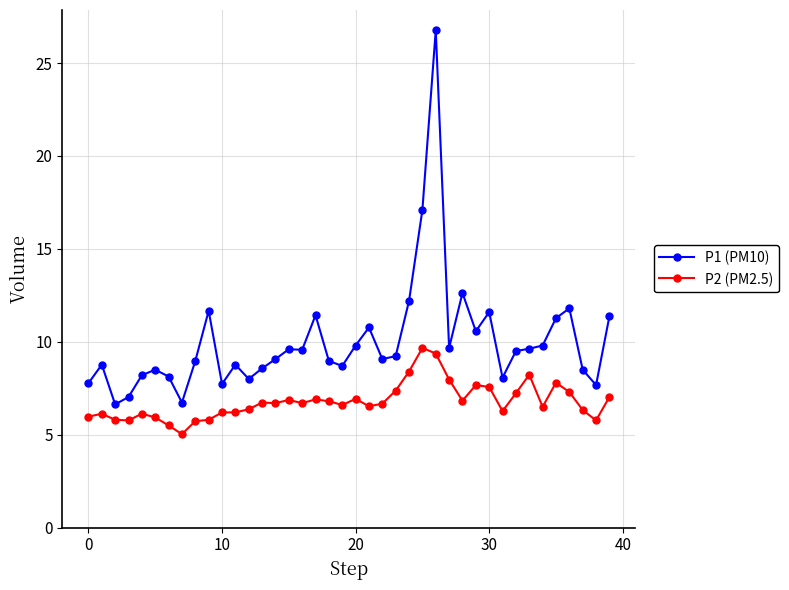

What is the minimum value shown in the chart?

5.0